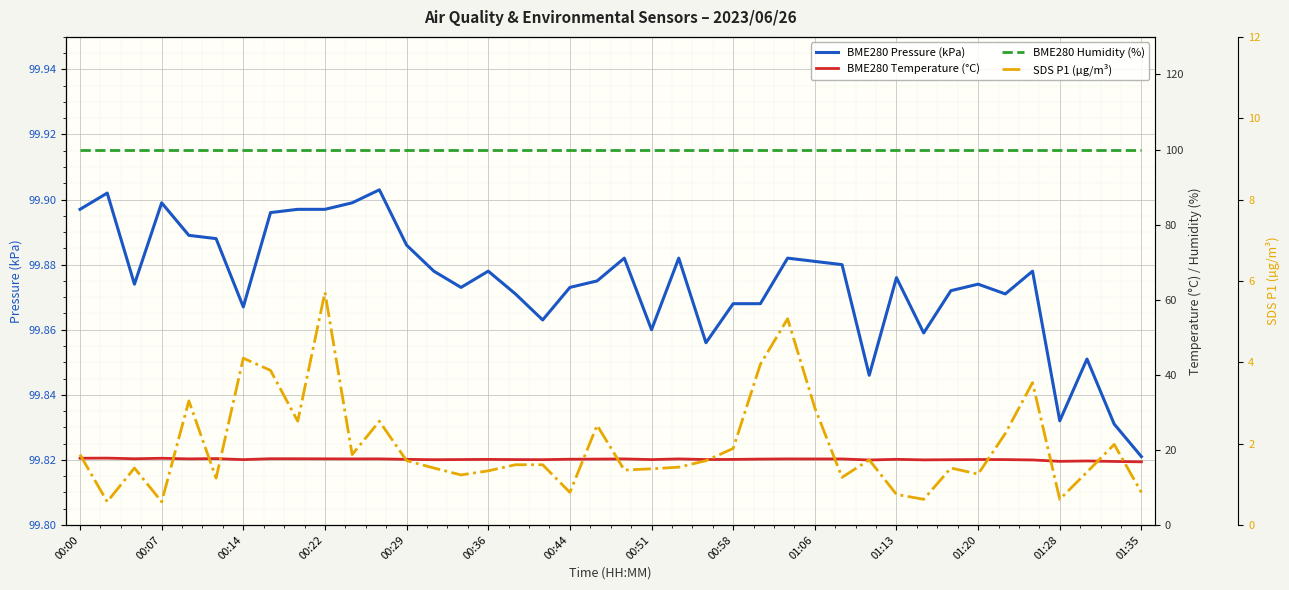

True or false: BME280 Pressure (kPa) has a value of 168.0 at 00:14.

False